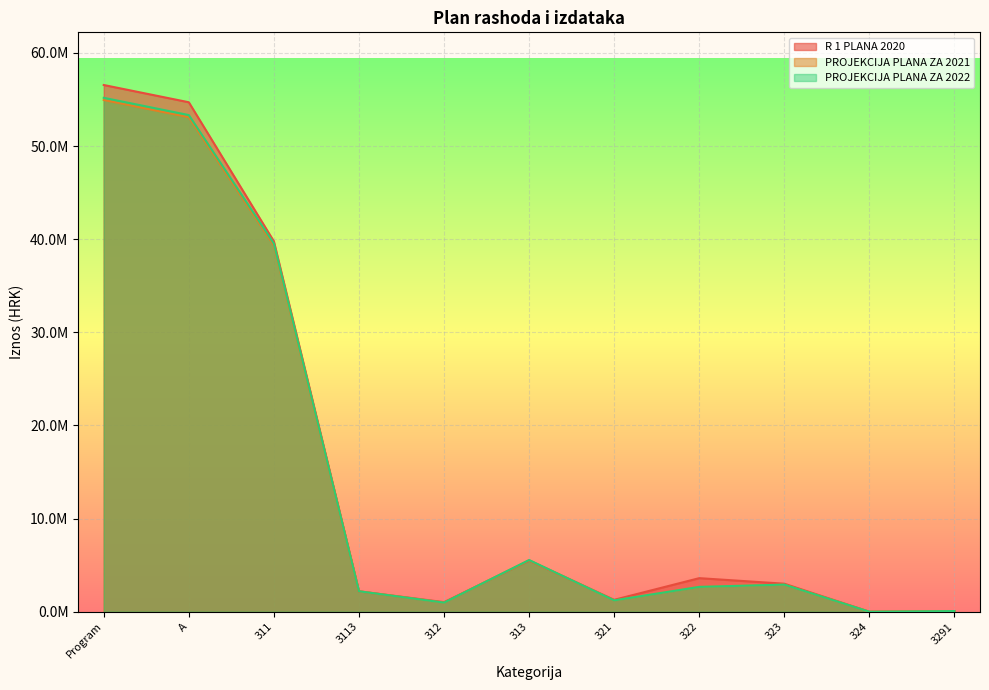

What is the difference between the R 1 PLANA 2020 values at 312 and 3113?

1164000.0